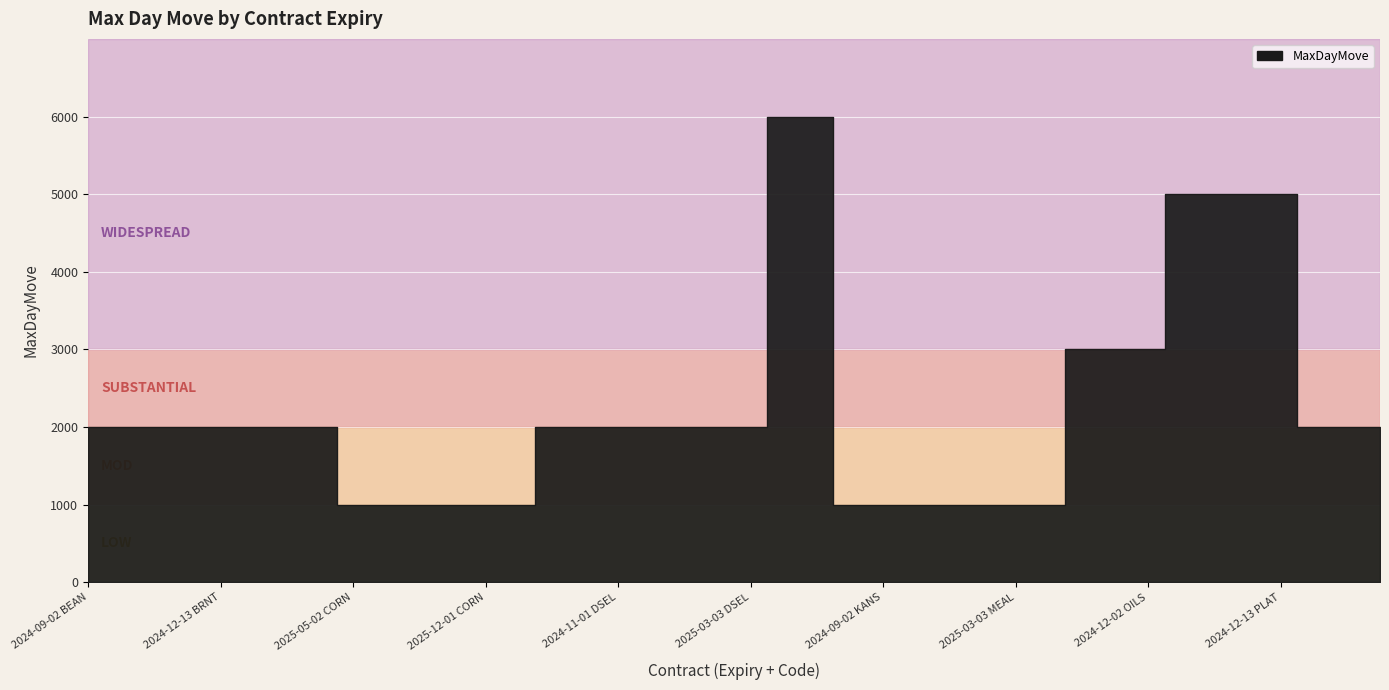

Count the values in the range 1000 to 2000.

31